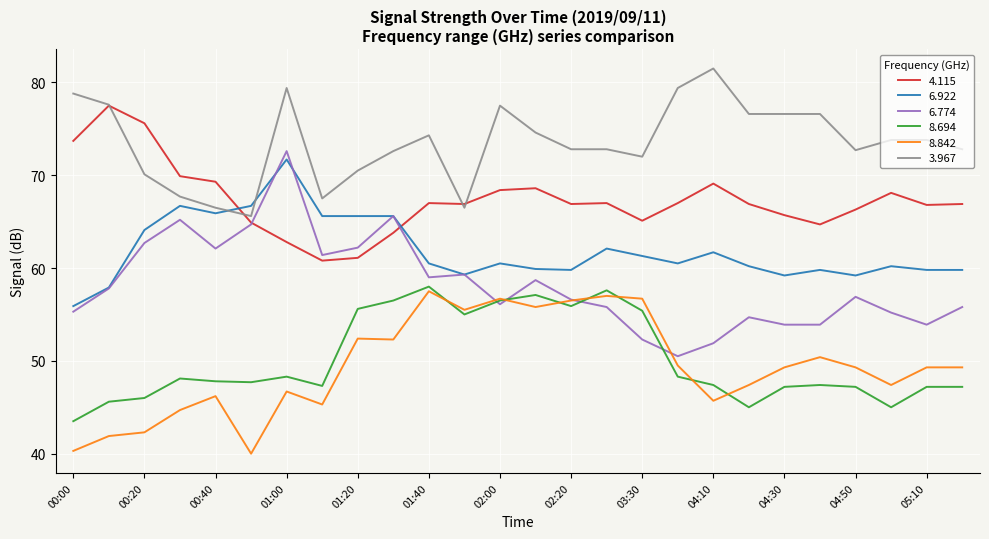

What are all the series names shown in the legend?

4.115, 6.922, 6.774, 8.694, 8.842, 3.967